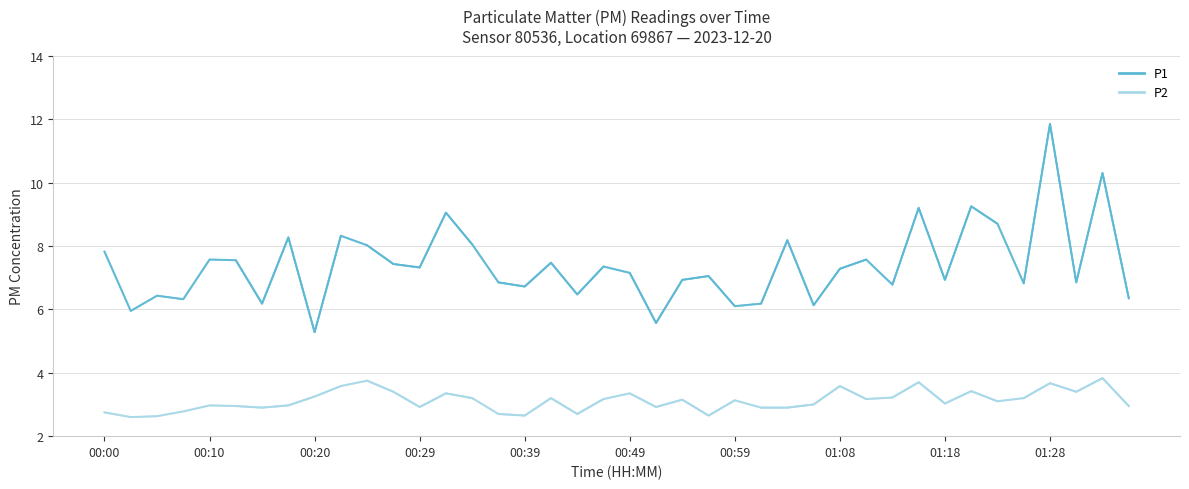

How many distinct data groups are displayed?

2